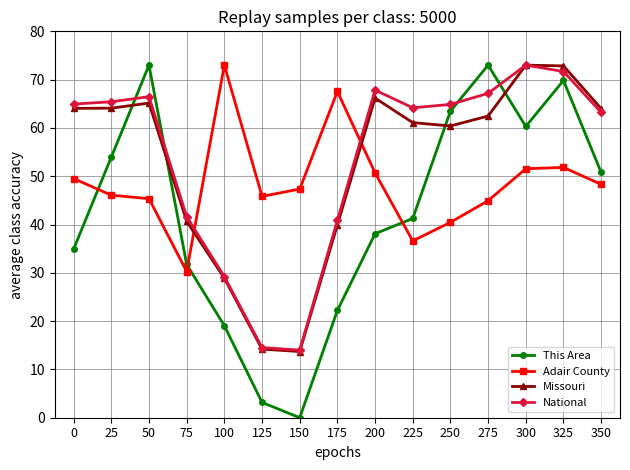

What is the greatest value displayed?

73.0